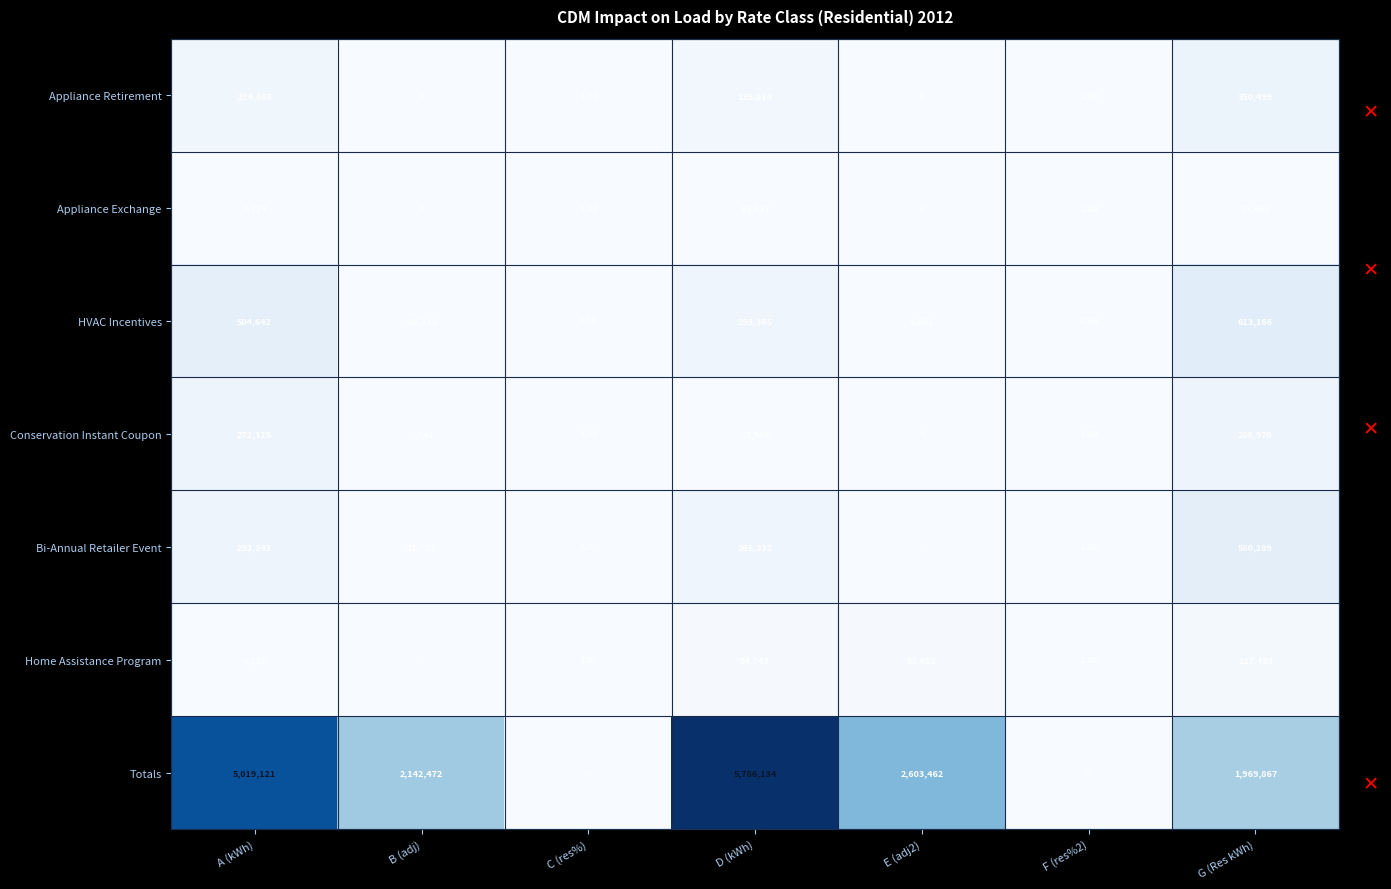

List the series in order of their peak value, lowest first.

Appliance Exchange, Home Assistance Program, Conservation Instant Coupon, Appliance Retirement, Bi-Annual Retailer Event, HVAC Incentives, Totals